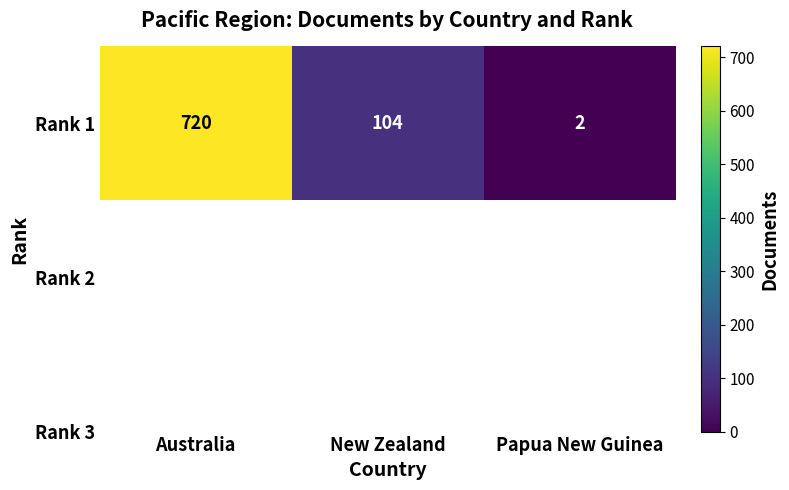

What is the difference between the maximum and minimum values?

718